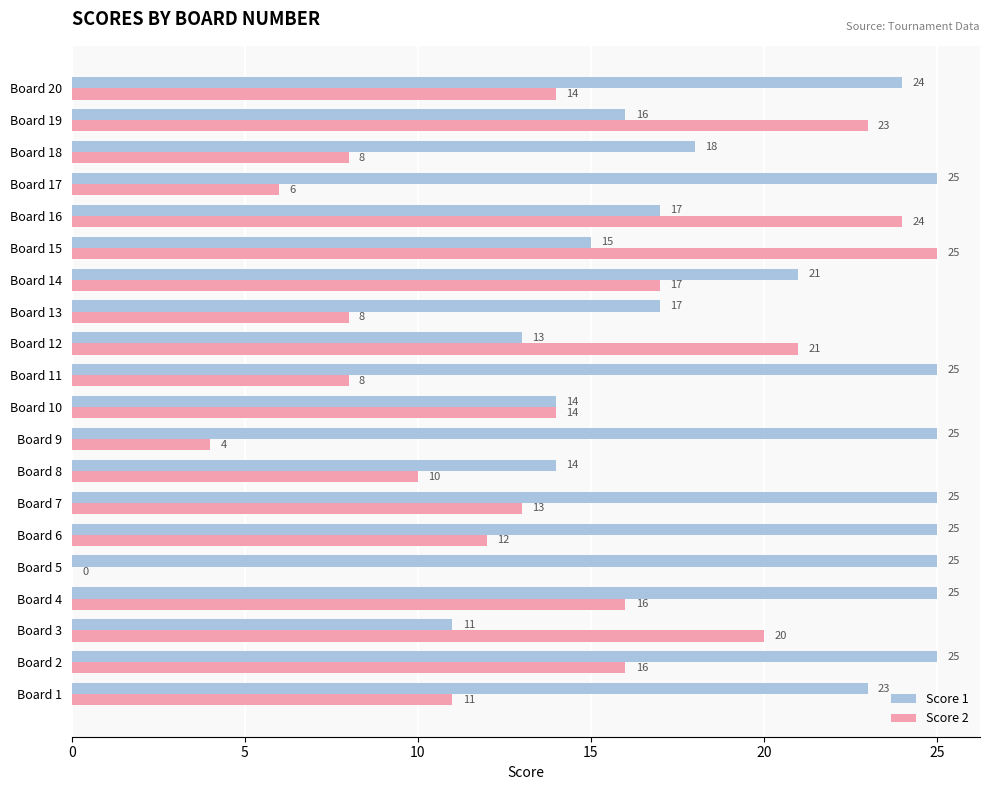

Which series changed the most between Board 16 and Board 20?

Score 2